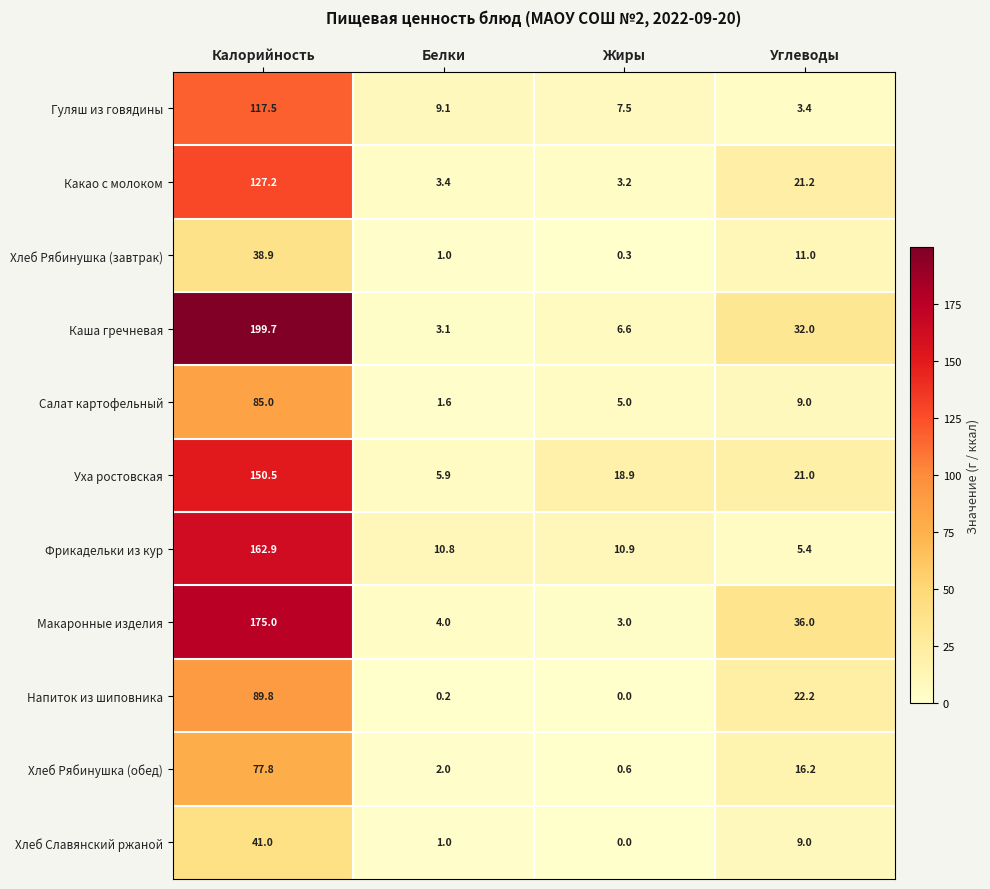

Between Белки and Углеводы, which series saw the biggest shift?

Макаронные изделия